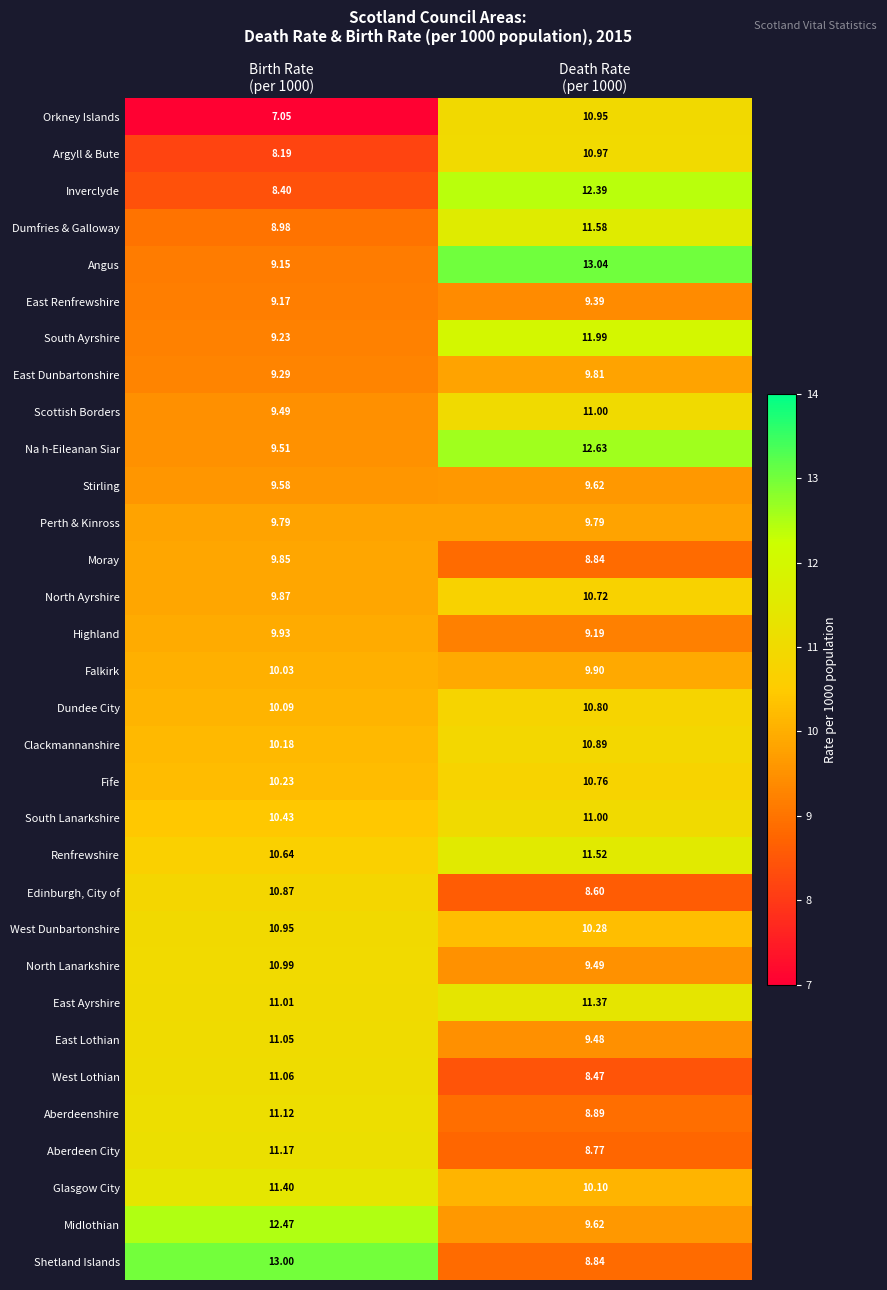

Which series has the largest range (max minus min)?

Shetland Islands